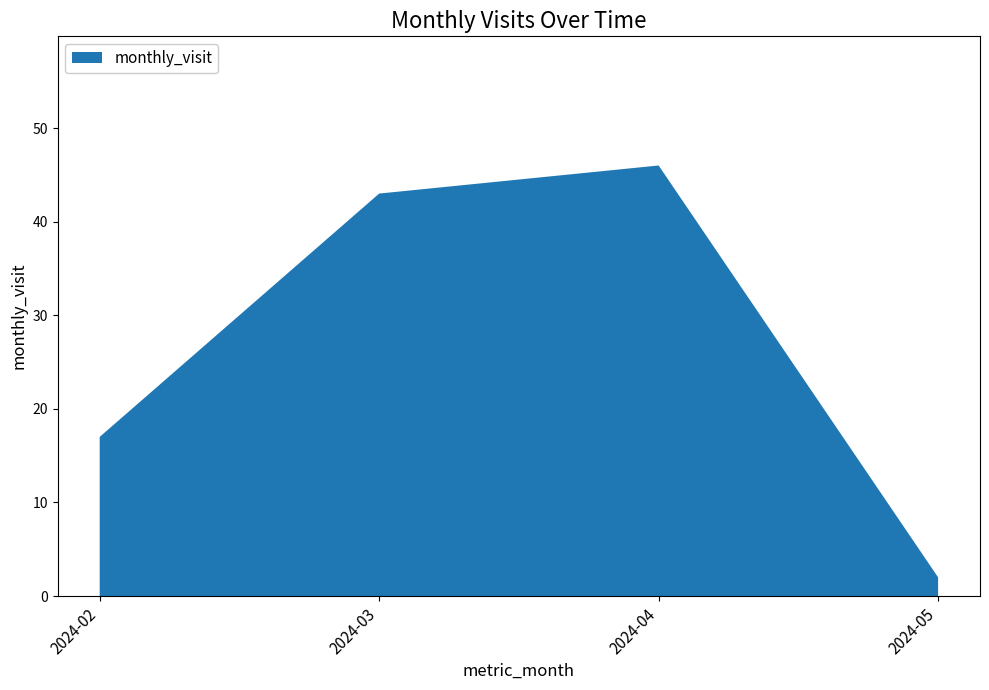

Reading left to right, list all the values displayed in this chart.

17	43	46	2